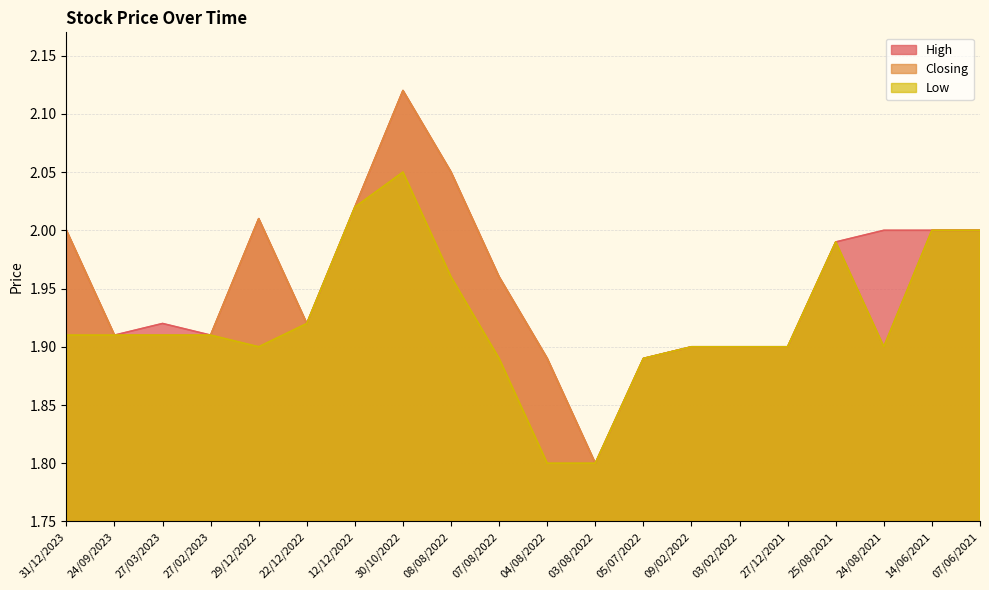

Between 31/12/2023 and 25/08/2021, which series saw the biggest shift?

Low